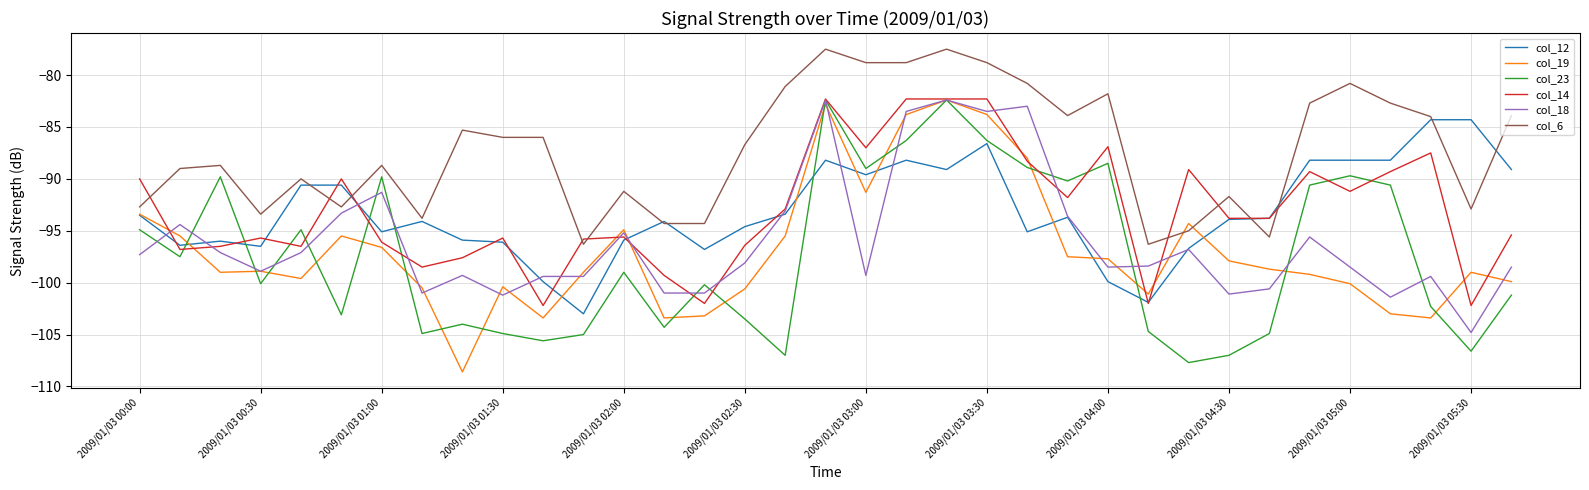

Which series has the largest total across all categories?

col_6